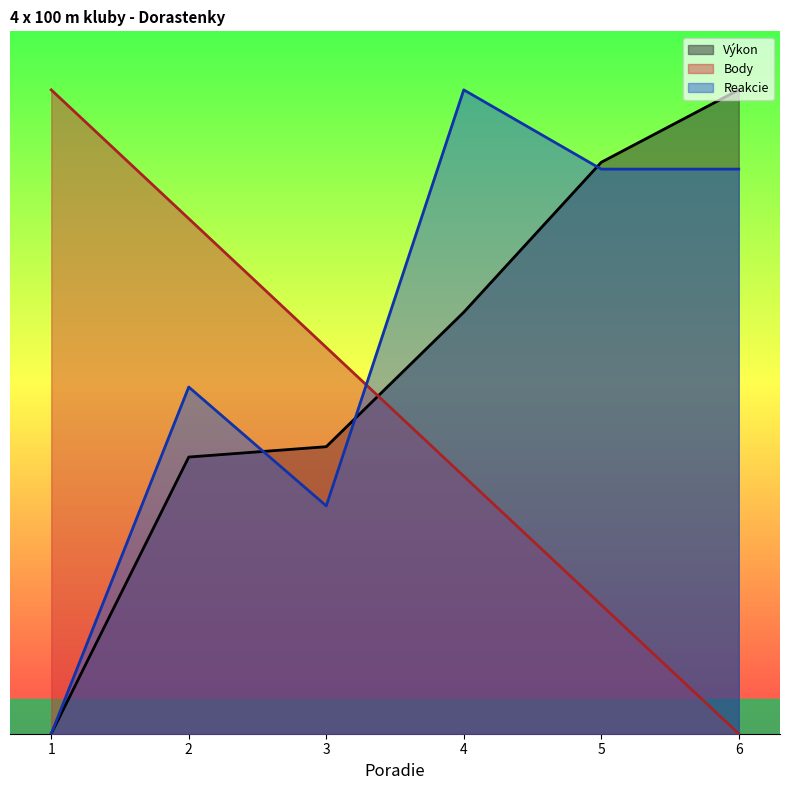

The value of Body at 1 is 30.1. True or false?

False